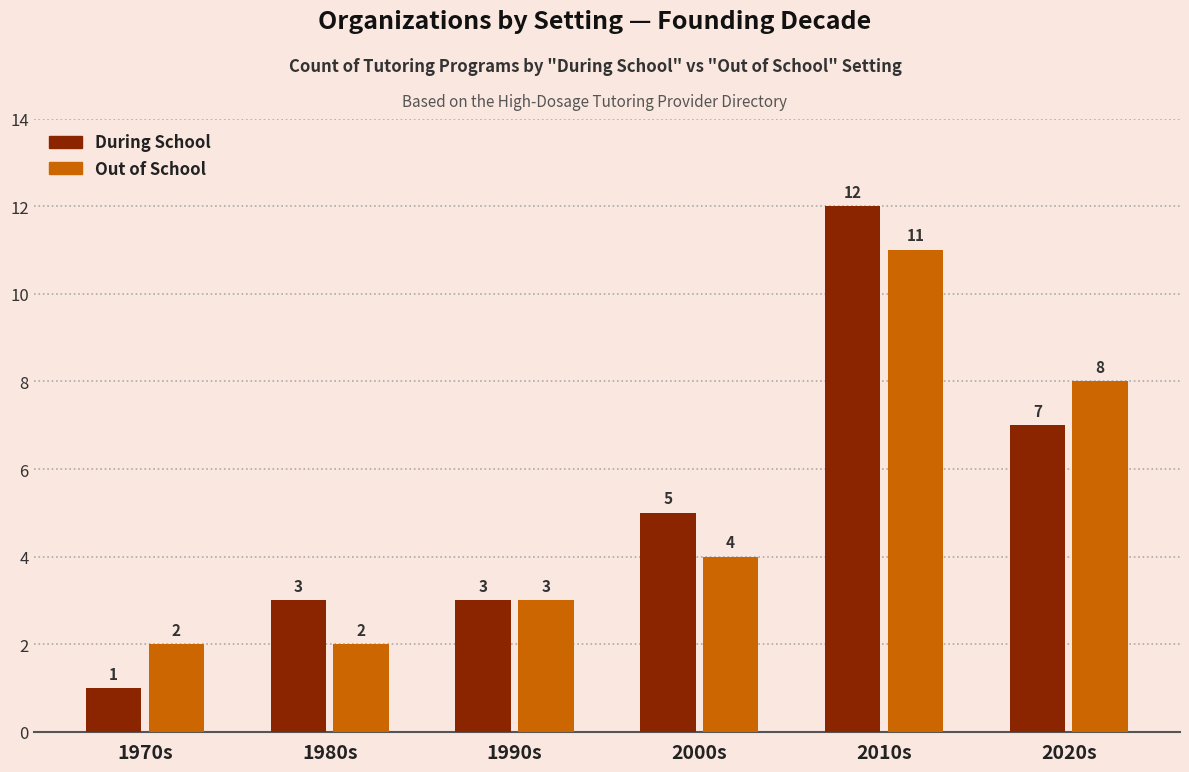

What is the total value across all series at 2010s?

23